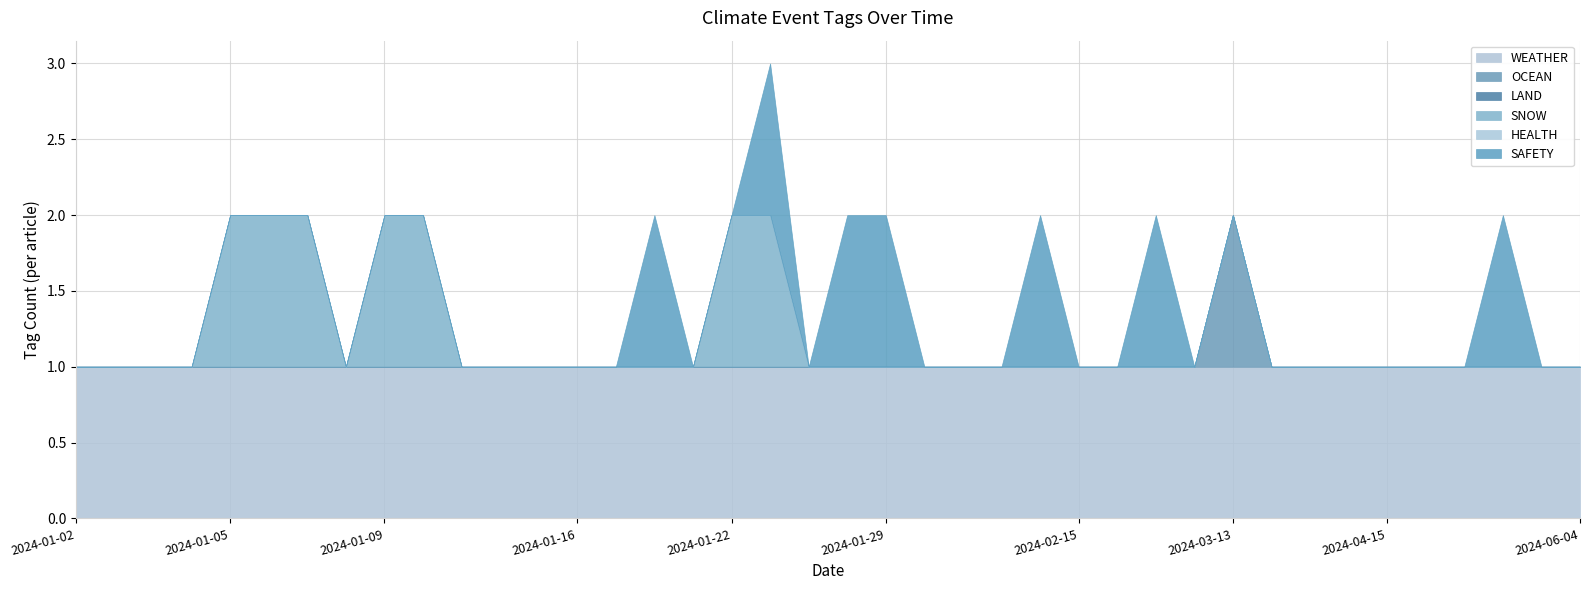

Count the SAFETY values in the range 0 to 1.

40